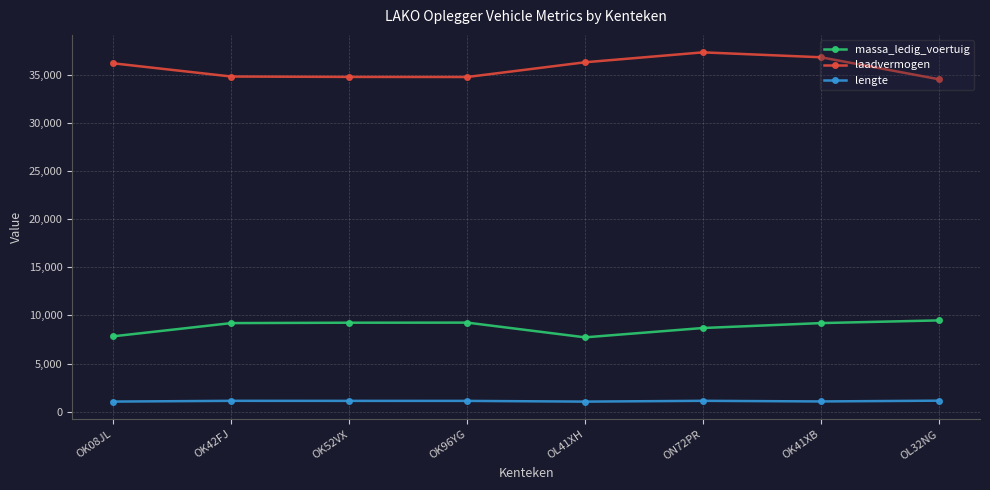

What is the value of the lengte point at the 3rd from the left?

1125